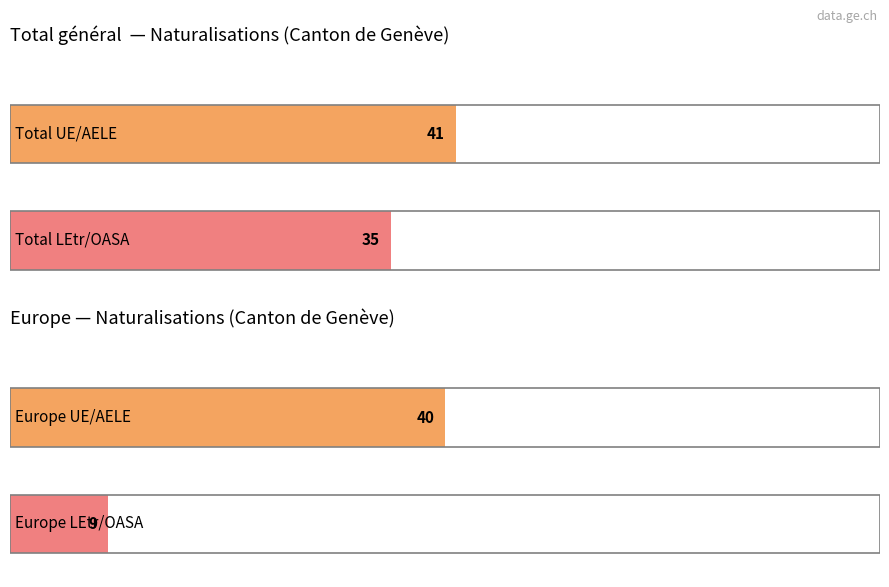

The Total acquisition series shows 26 at Amérique. True or false?

False